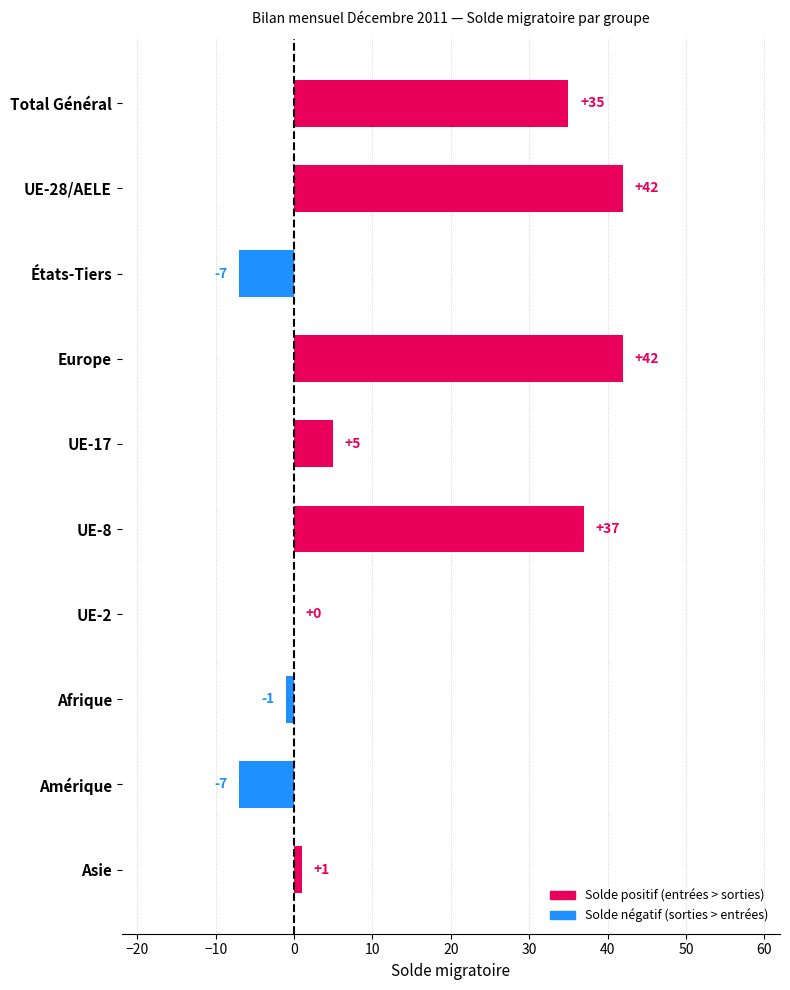

How many series are shown in this chart?

1